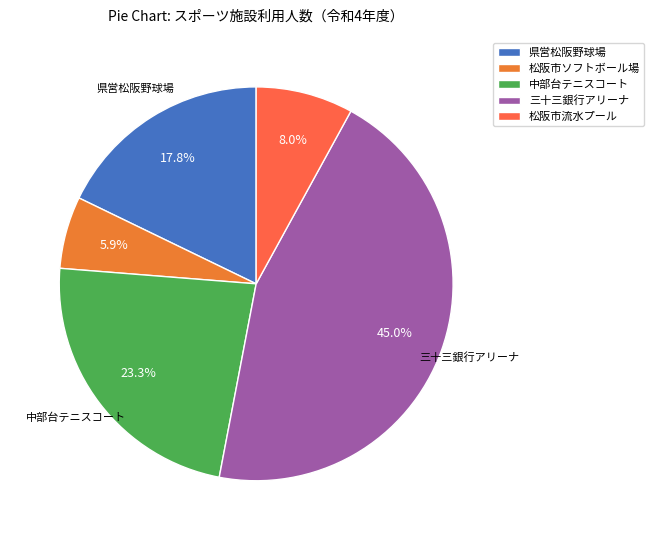

What is the smallest slice in the pie chart?

松阪市ソフトボール場